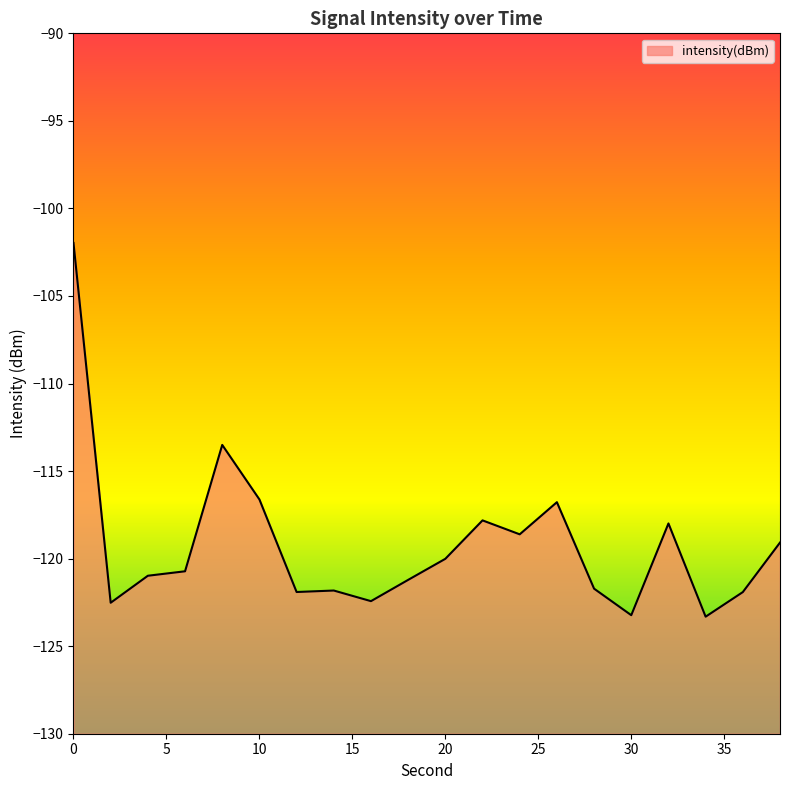

True or false: the data shows -117.8 at 22.

True